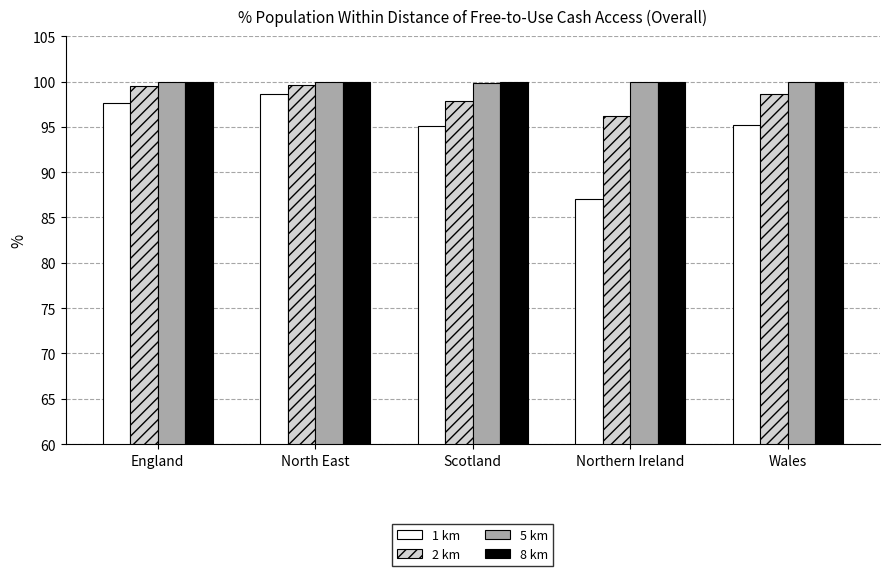

Is it true that 8 km equals 49.3 at Northern Ireland?

False